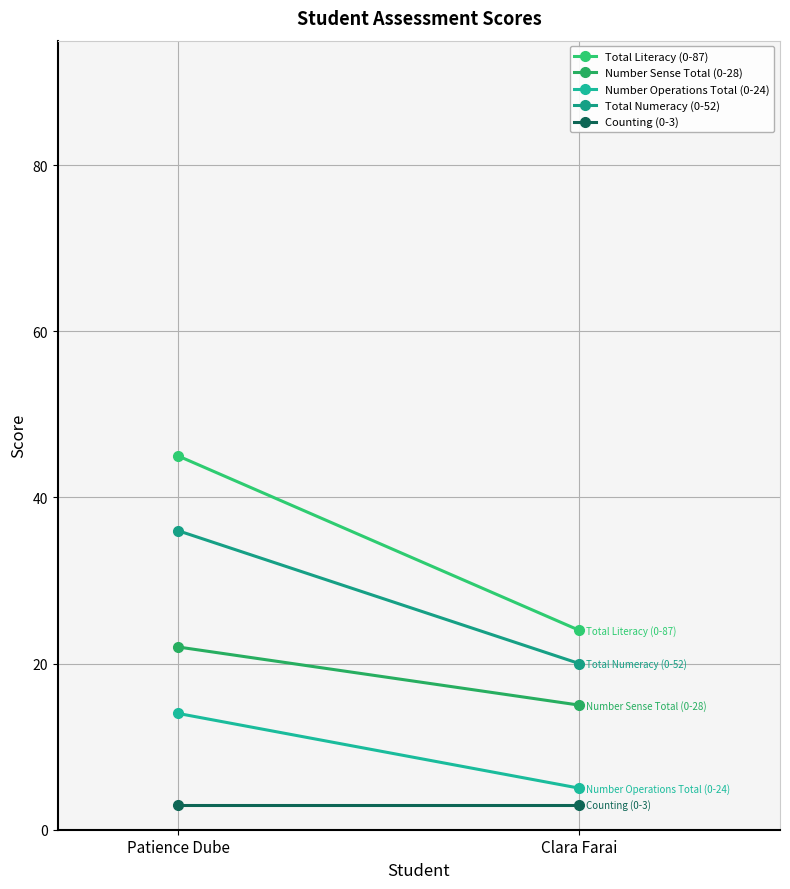

True or false: Counting (0-3) has a value of 3 at Patience Dube.

True